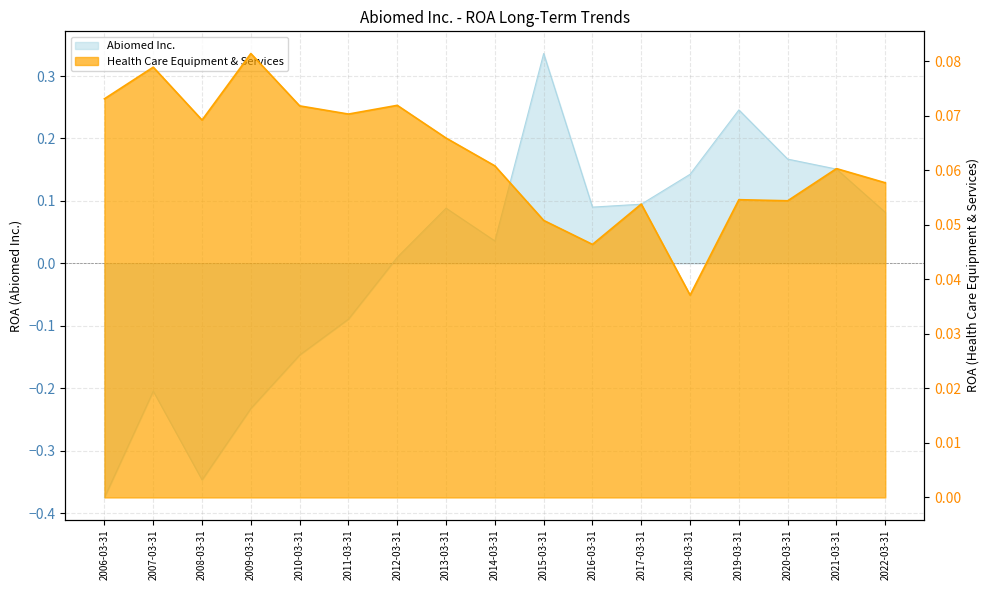

Which series has the largest range (max minus min)?

Abiomed Inc.